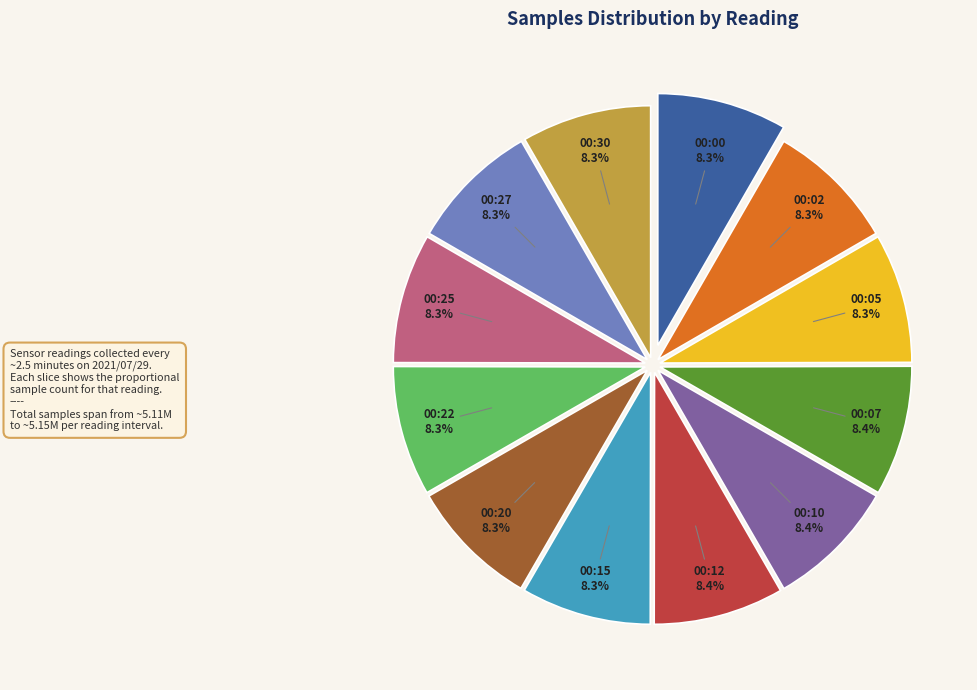

Count the number of slices in the pie.

12